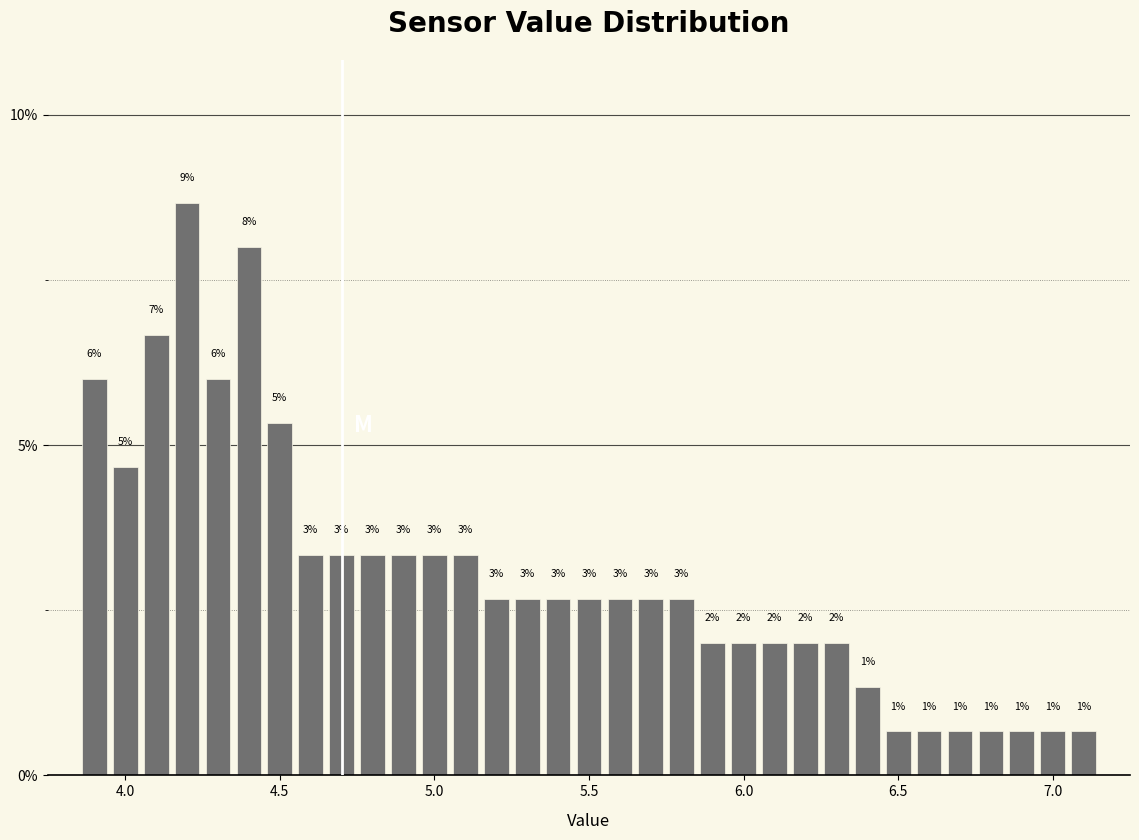

Read against the x-axis, roughly where is the centre of the tallest bar?

4.20